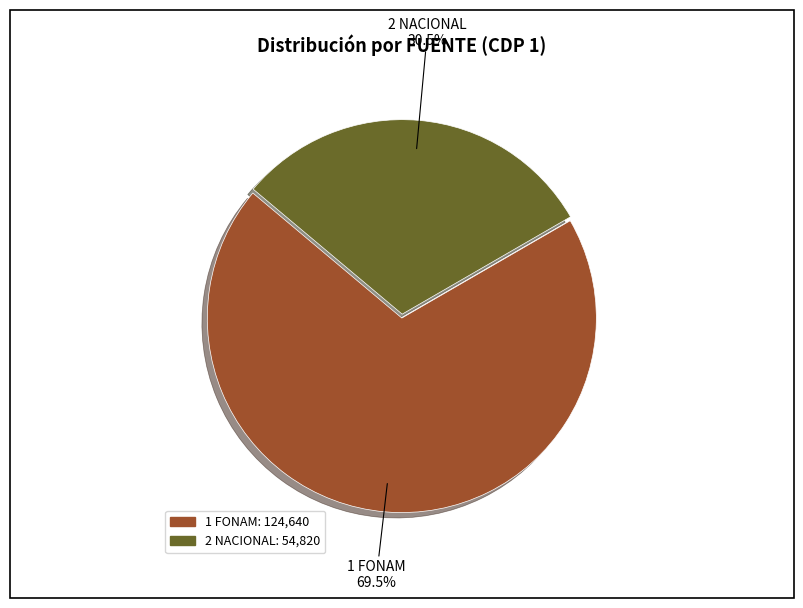

Does any single category account for the majority?

Yes